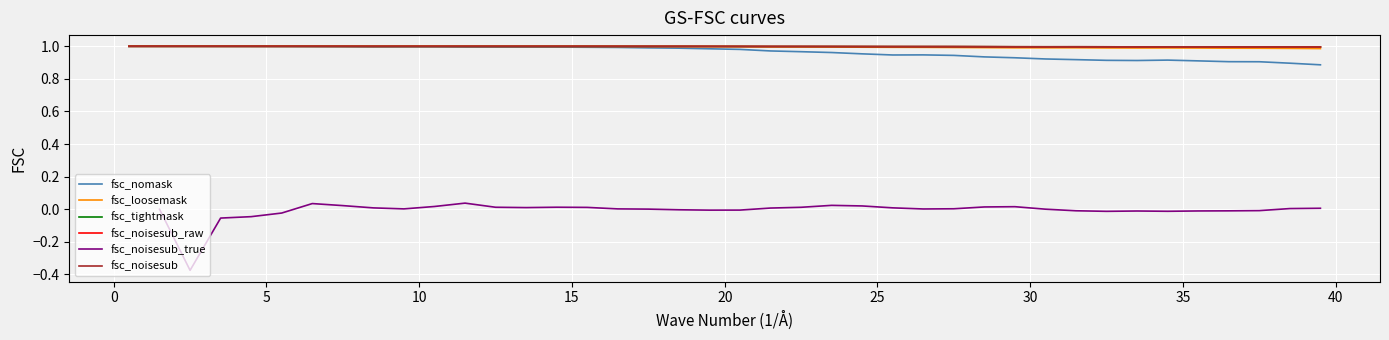

True or false: fsc_noisesub_raw has more than 2 points higher than both neighbors.

True